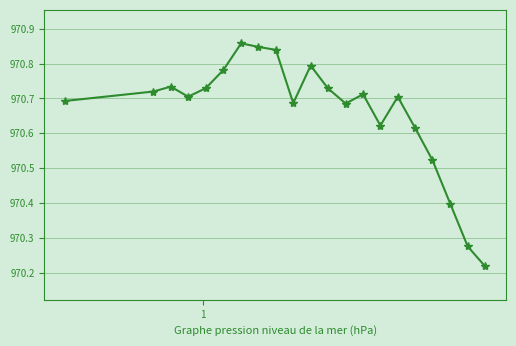

Count the values in the range 970 to 971.

21